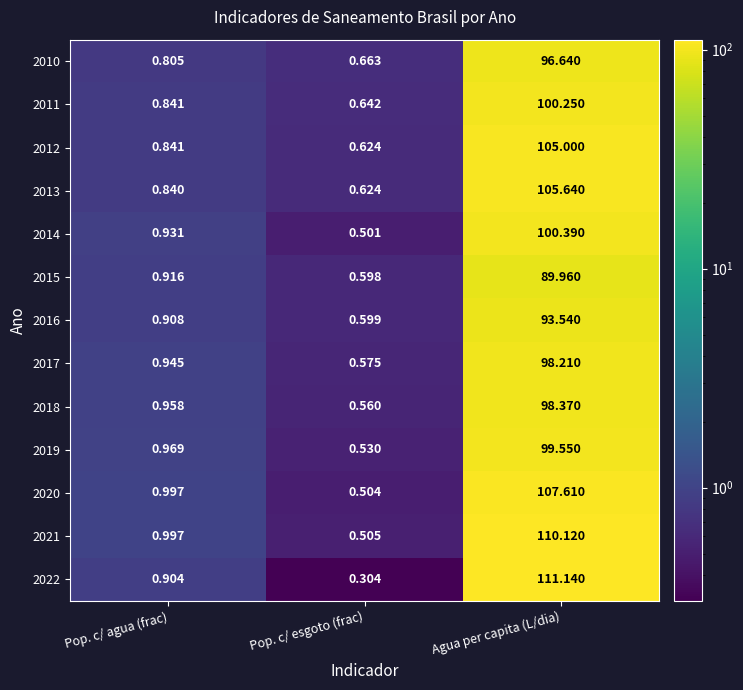

What is the difference between the highest and lowest values at Agua per capita (L/dia)?

21.2